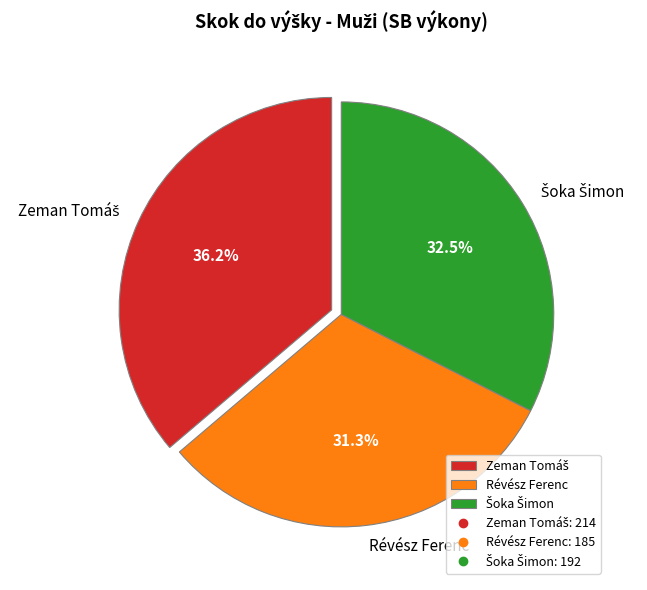

Is there a majority slice in this chart?

No